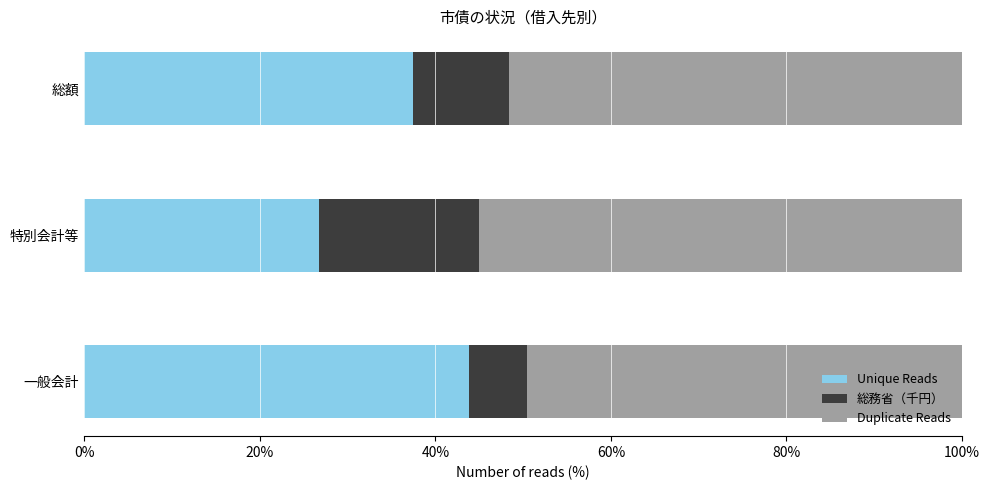

What is the total value across all series at 総額?

100.0